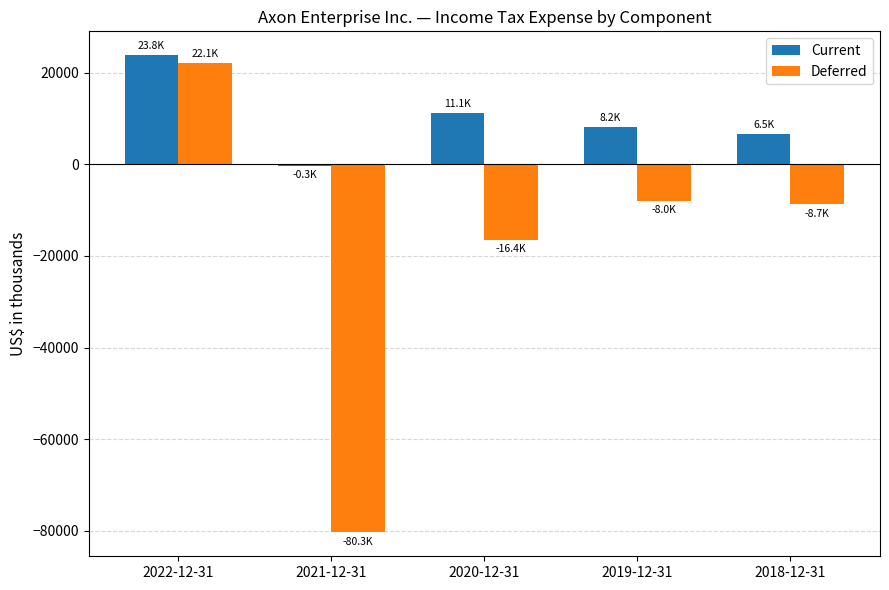

At which category is the sum across all series the highest?

2022-12-31